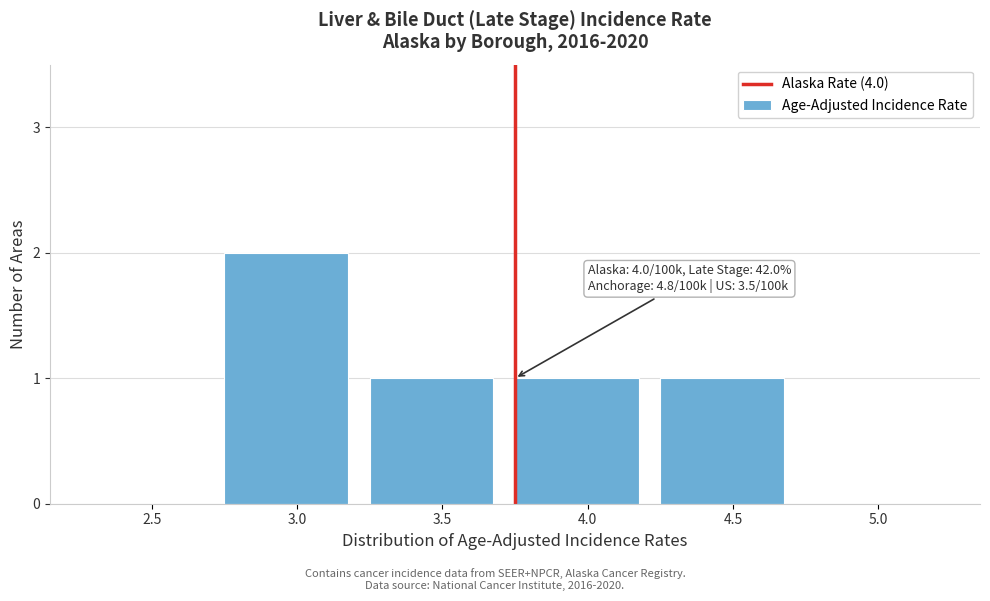

Reading left to right, list all the values displayed in this chart.

2.5=0	3.0=2	3.5=1	4.0=1	4.5=1	5.0=0